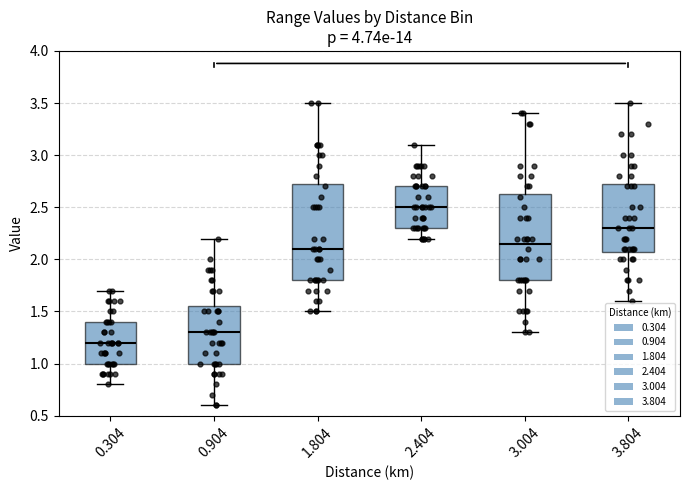

Where is the upper edge of the box at x = 3.004 on the y-axis? The values are not printed on the chart, so give them approximately, as read against the axis.

2.65